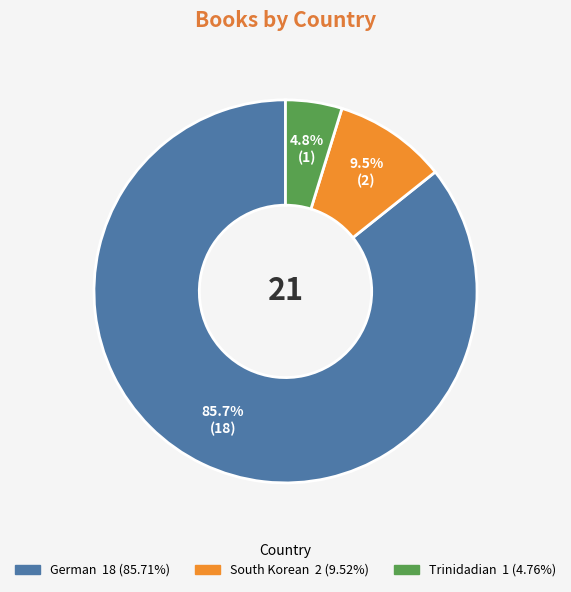

The Trinidadian slice represents 5% of the pie. True or false?

True